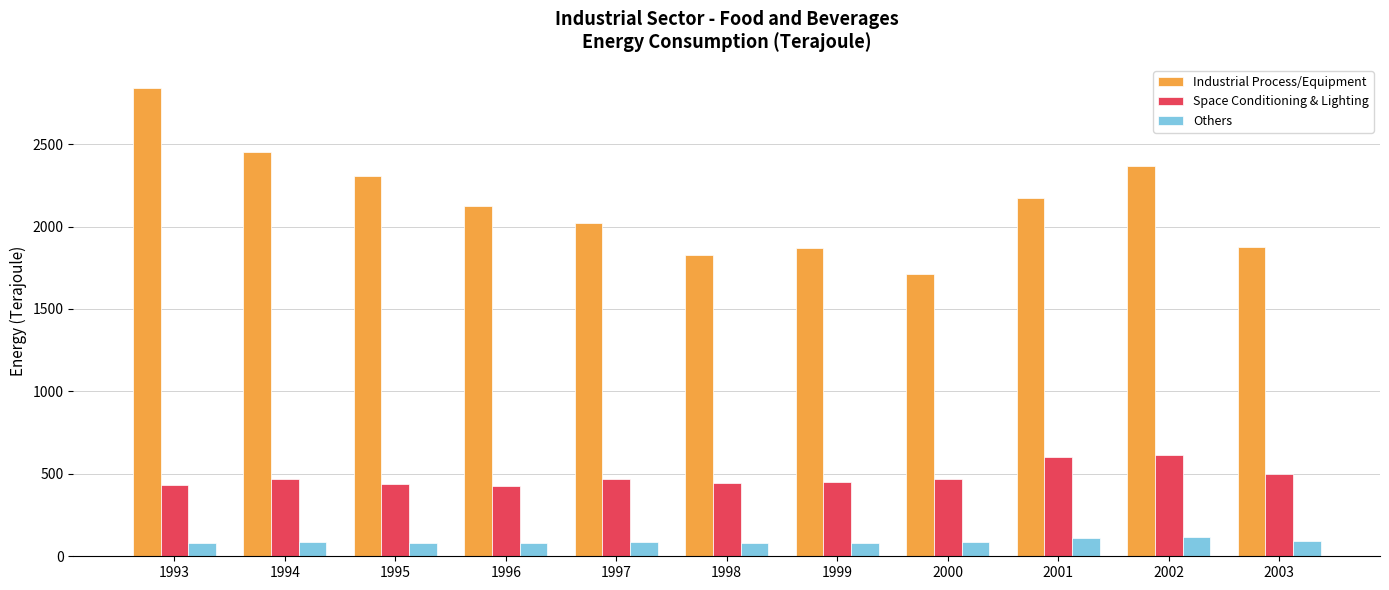

Which category has the highest value across all series?

1993